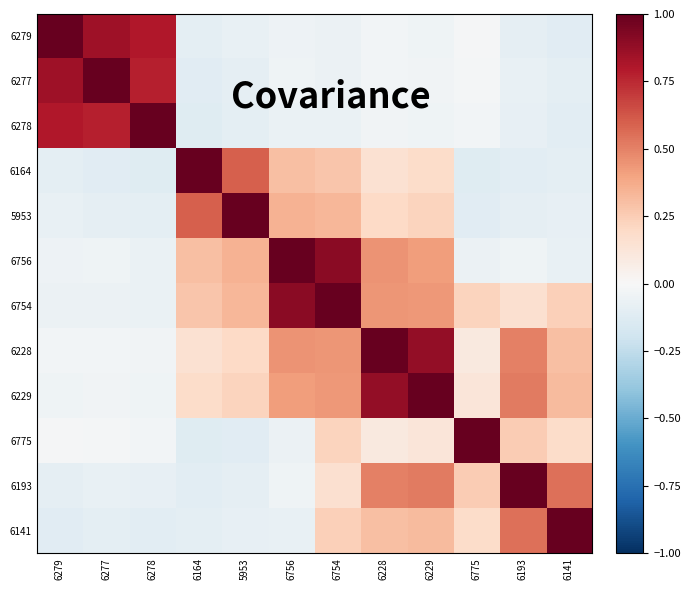

Reading right to left, list all the values displayed in this chart.

6279: 6141=-0.1	6193=-0.1	6775=-0.0	6229=-0.0	6228=-0.0	6754=-0.1	6756=-0.1	5953=-0.1	6164=-0.1	6278=0.8	6277=0.8	6279=1.0
6277: 6141=-0.1	6193=-0.1	6775=-0.0	6229=-0.0	6228=-0.0	6754=-0.1	6756=-0.0	5953=-0.1	6164=-0.1	6278=0.8	6277=1.0	6279=0.8
6278: 6141=-0.1	6193=-0.1	6775=-0.0	6229=-0.0	6228=-0.0	6754=-0.1	6756=-0.1	5953=-0.1	6164=-0.1	6278=1.0	6277=0.8	6279=0.8
6164: 6141=-0.1	6193=-0.1	6775=-0.1	6229=0.2	6228=0.1	6754=0.3	6756=0.3	5953=0.6	6164=1.0	6278=-0.1	6277=-0.1	6279=-0.1
5953: 6141=-0.1	6193=-0.1	6775=-0.1	6229=0.2	6228=0.2	6754=0.3	6756=0.3	5953=1.0	6164=0.6	6278=-0.1	6277=-0.1	6279=-0.1
6756: 6141=-0.1	6193=-0.0	6775=-0.1	6229=0.4	6228=0.5	6754=0.9	6756=1.0	5953=0.3	6164=0.3	6278=-0.1	6277=-0.0	6279=-0.1
6754: 6141=0.2	6193=0.2	6775=0.2	6229=0.4	6228=0.4	6754=1.0	6756=0.9	5953=0.3	6164=0.3	6278=-0.1	6277=-0.1	6279=-0.1
6228: 6141=0.3	6193=0.5	6775=0.1	6229=0.9	6228=1.0	6754=0.4	6756=0.5	5953=0.2	6164=0.1	6278=-0.0	6277=-0.0	6279=-0.0
6229: 6141=0.3	6193=0.5	6775=0.1	6229=1.0	6228=0.9	6754=0.4	6756=0.4	5953=0.2	6164=0.2	6278=-0.0	6277=-0.0	6279=-0.0
6775: 6141=0.2	6193=0.2	6775=1.0	6229=0.1	6228=0.1	6754=0.2	6756=-0.1	5953=-0.1	6164=-0.1	6278=-0.0	6277=-0.0	6279=-0.0
6193: 6141=0.6	6193=1.0	6775=0.2	6229=0.5	6228=0.5	6754=0.2	6756=-0.0	5953=-0.1	6164=-0.1	6278=-0.1	6277=-0.1	6279=-0.1
6141: 6141=1.0	6193=0.6	6775=0.2	6229=0.3	6228=0.3	6754=0.2	6756=-0.1	5953=-0.1	6164=-0.1	6278=-0.1	6277=-0.1	6279=-0.1